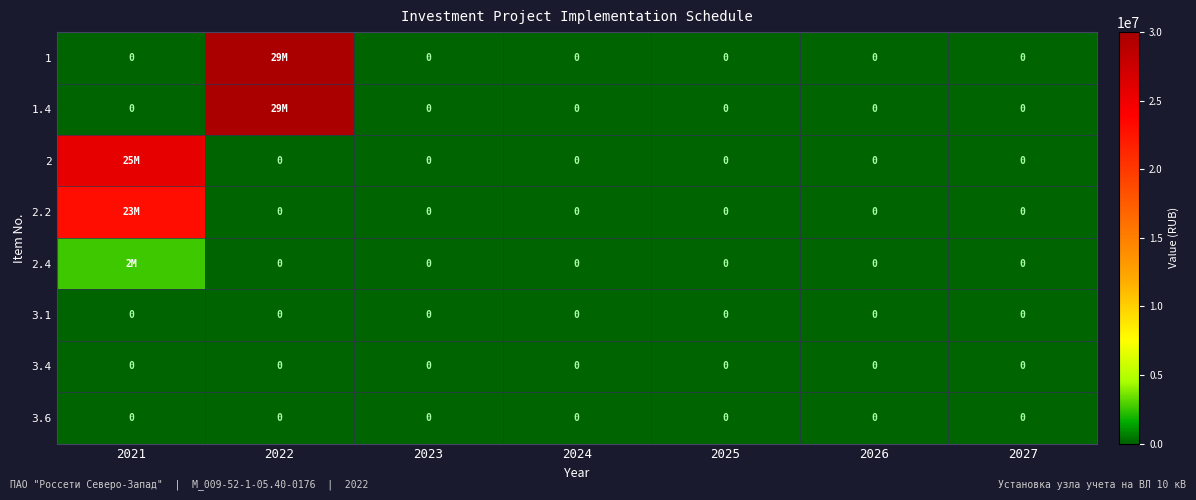

How many categories are shown in the chart?

7